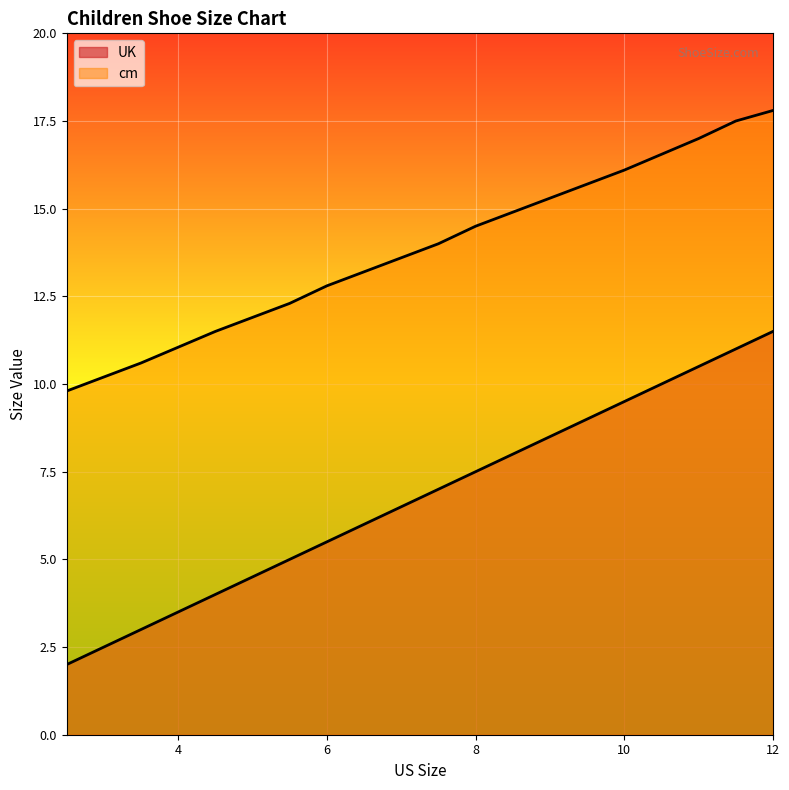

What is the maximum value for UK?

11.5